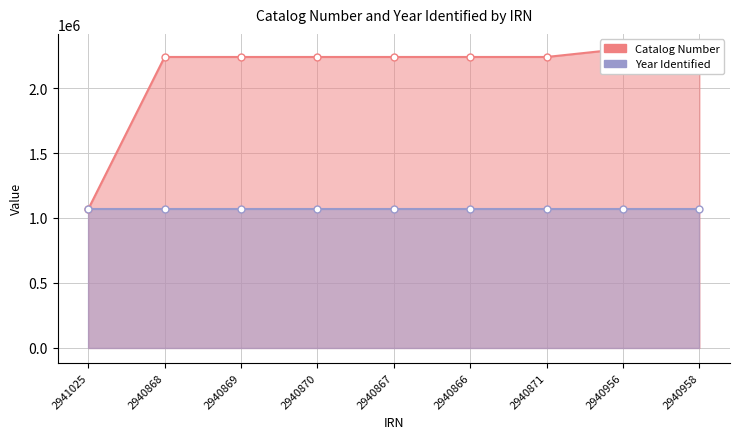

True or false: the data has more than 2 interior local peaks.

False